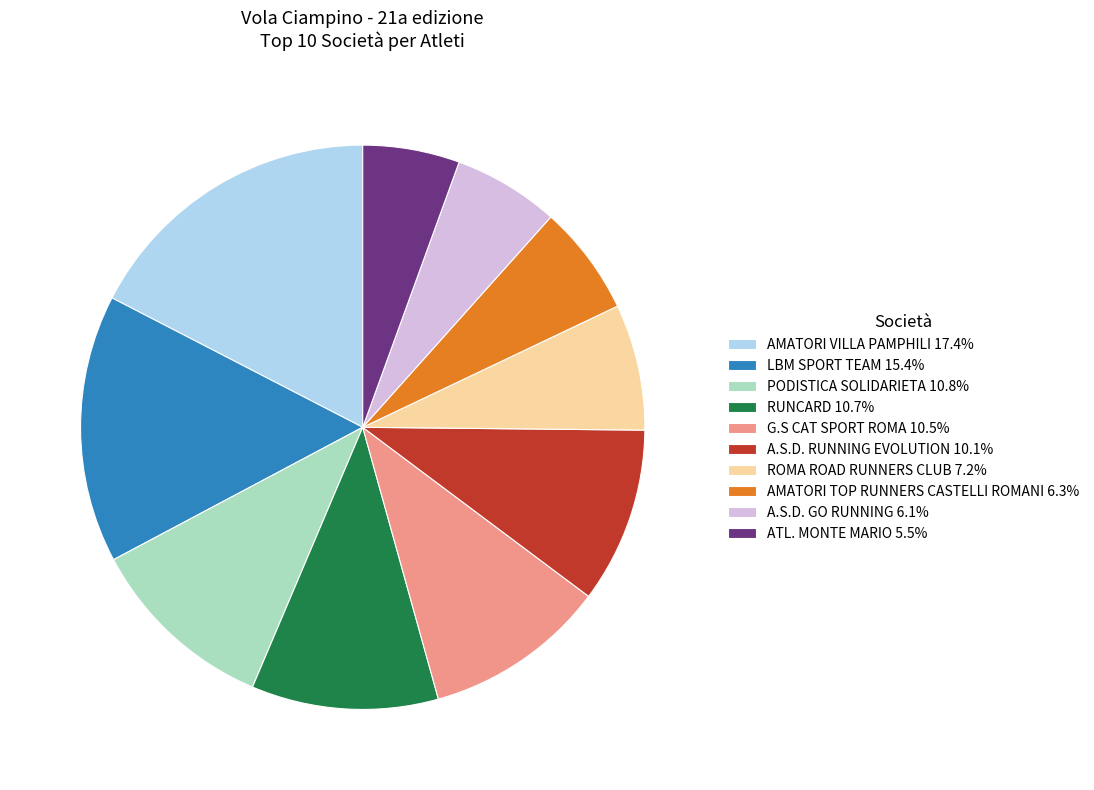

How many slices are in this pie chart?

10